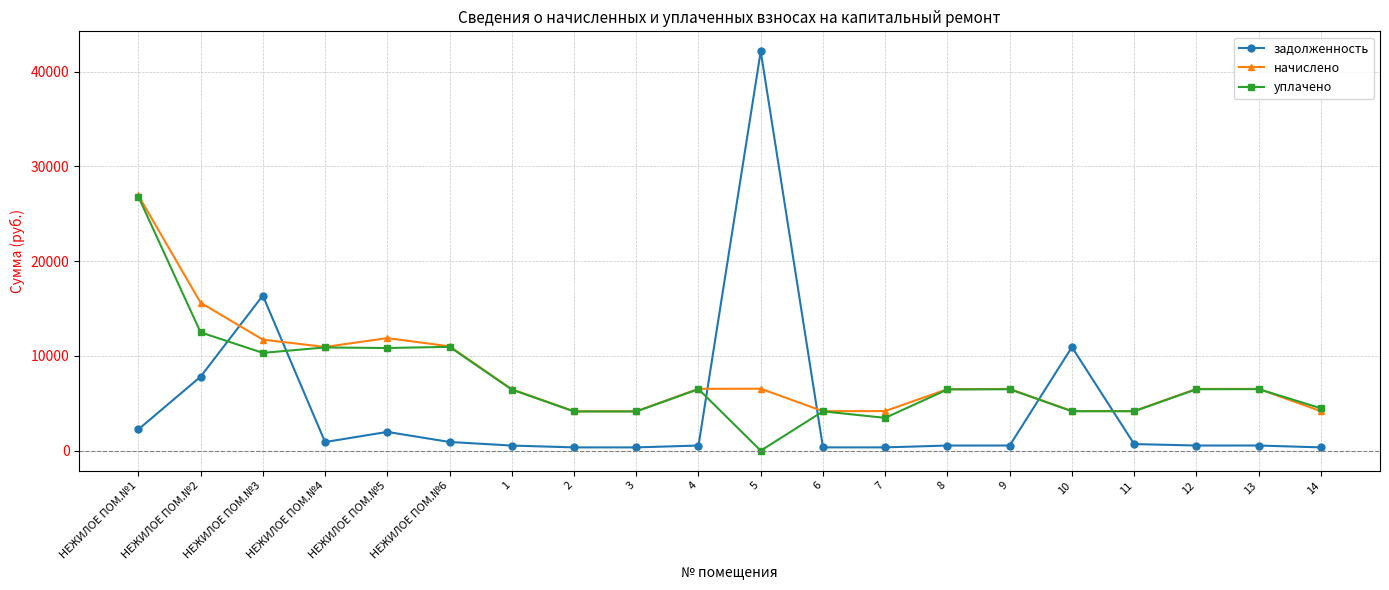

At which label does начислено first exceed 6513?

НЕЖИЛОЕ ПОМ.№1